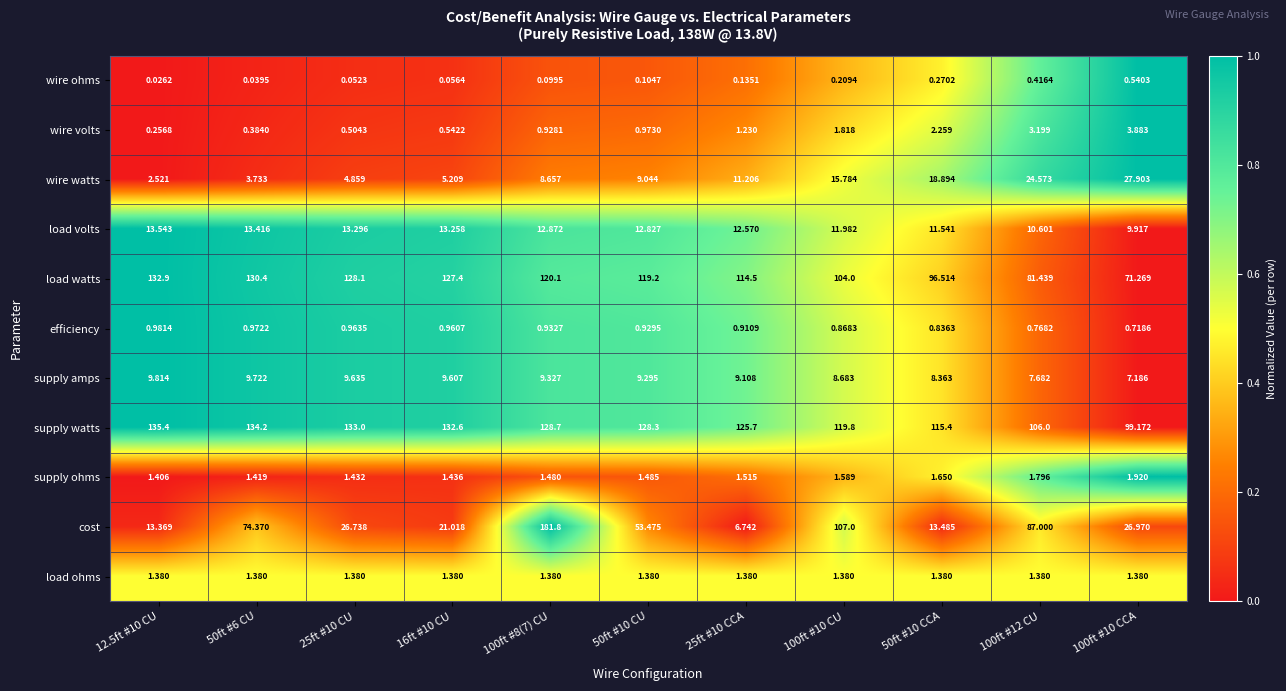

Which series has the widest spread of values?

cost